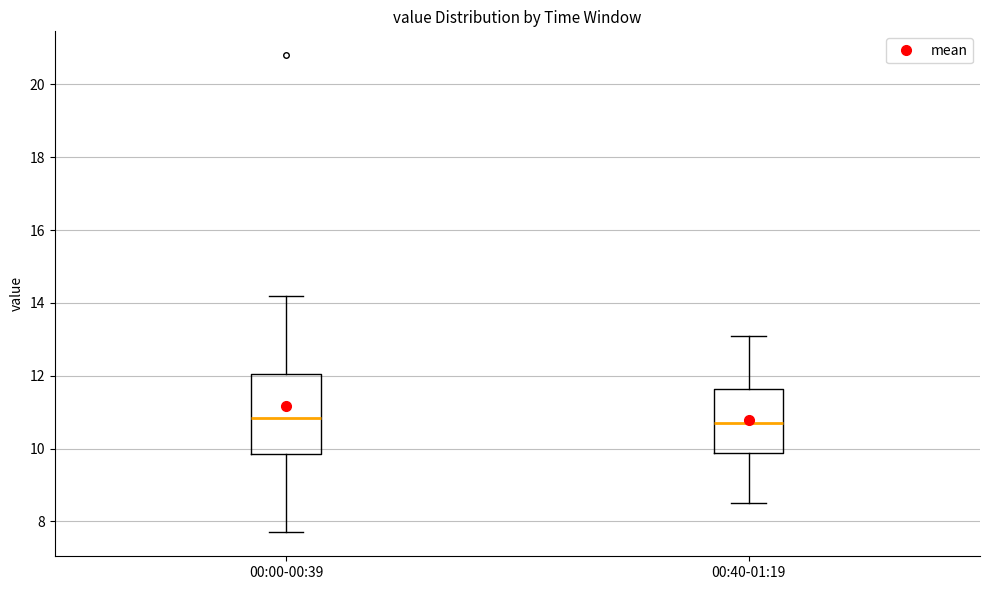

Reading left to right, transcribe this box plot: for each box, give where its median line is, the range the box spans, and where its two whiskers end, as read against the y-axis. The values are not printed on the chart, so give them approximately, as read against the axis.

00:00-00:39: median 10.8, box 9.8 to 12.0, whiskers 7.8 to 14.2
00:40-01:19: median 10.8, box 9.8 to 11.6, whiskers 8.6 to 13.2